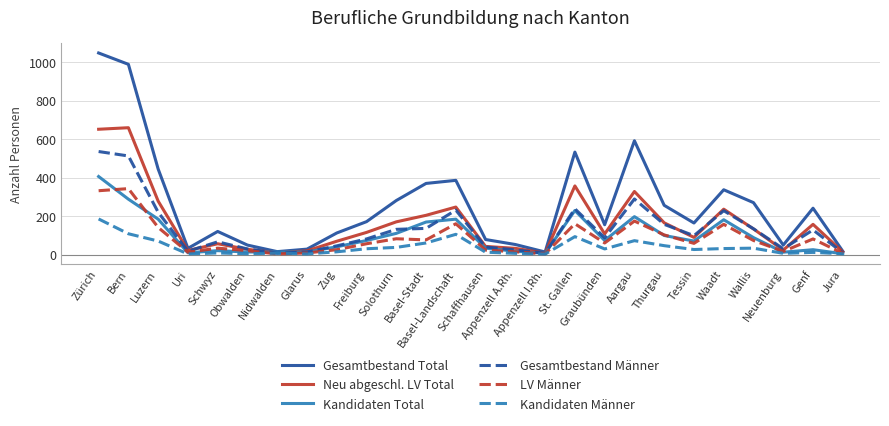

Is it true that LV Männer equals 16 at Neuenburg?

True